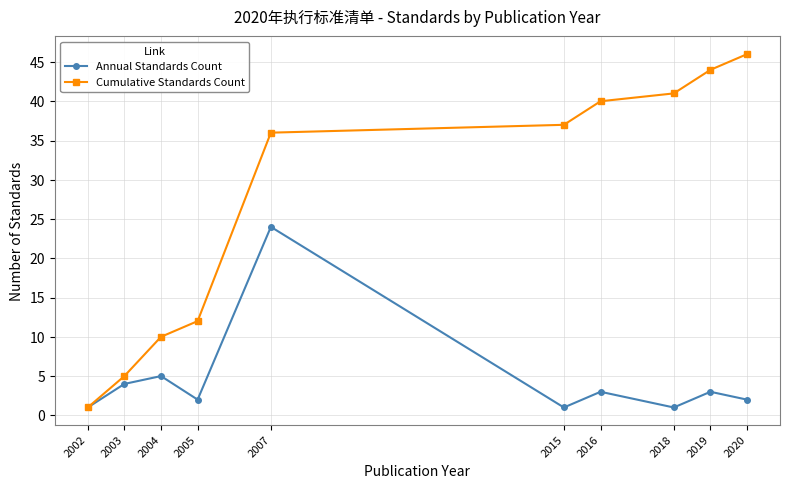

What is the spread (max minus min) of values at 2003?

1